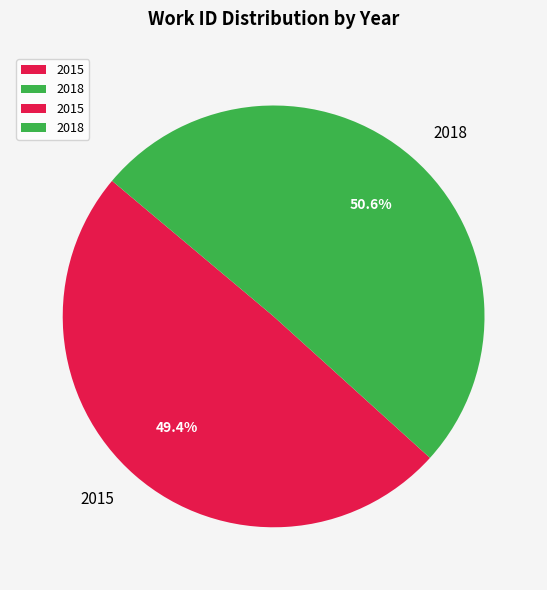

To the nearest percent, what percentage of the pie is 2015?

49%